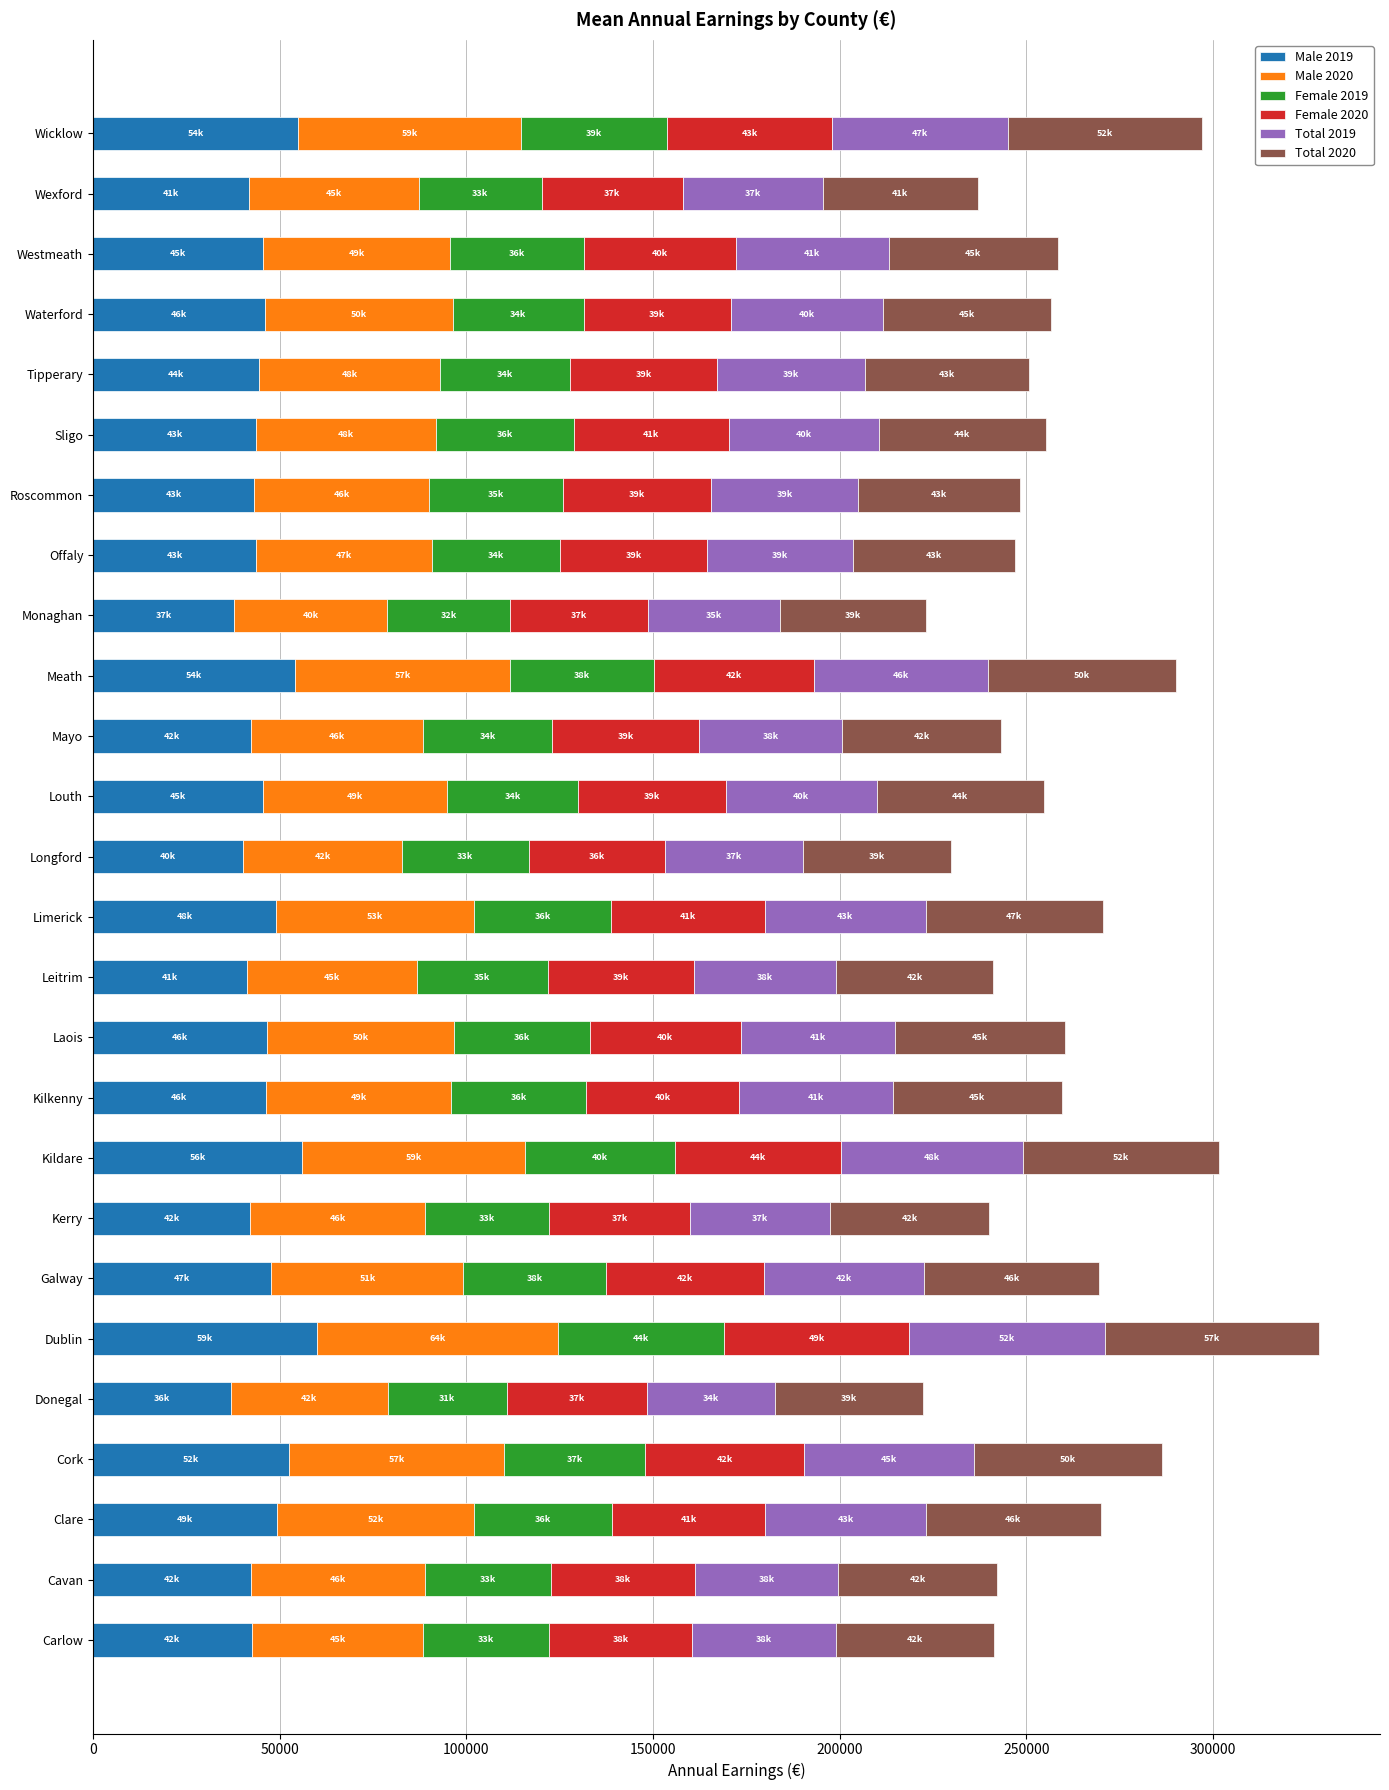

What is the minimum value for Male 2019?

36934